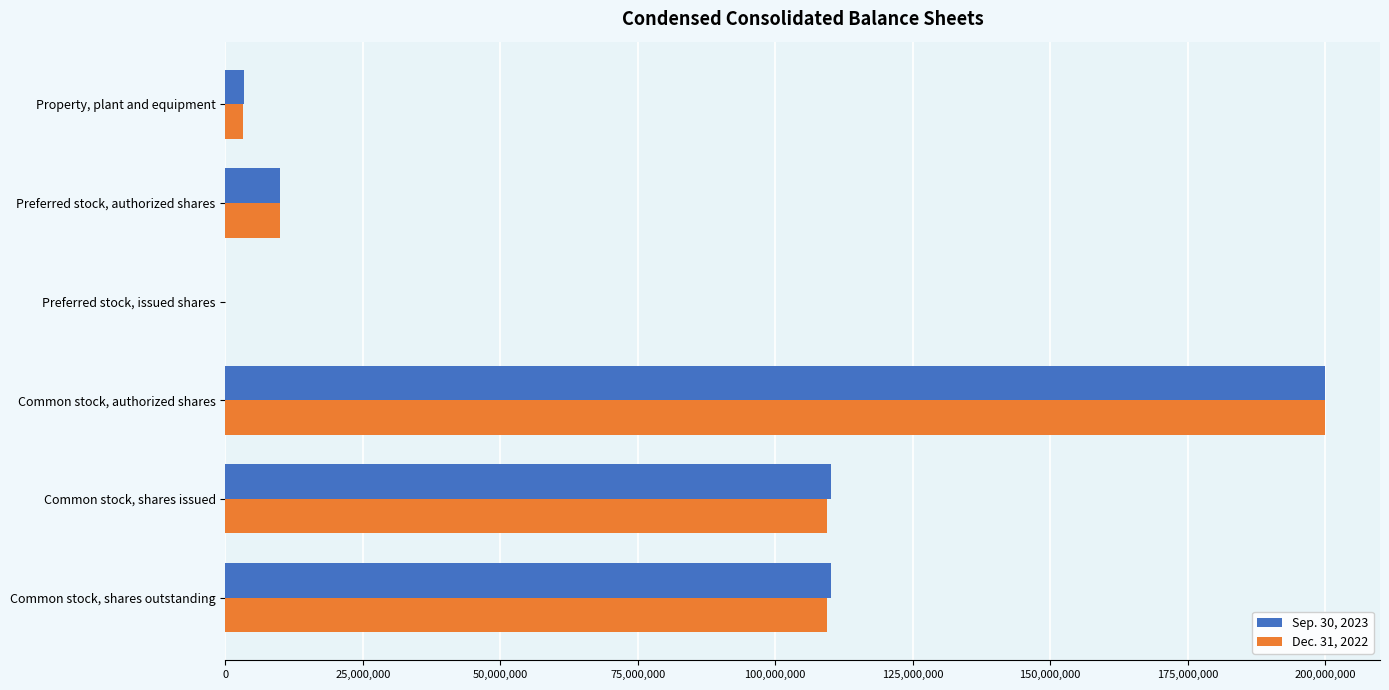

What is the greatest value displayed?

200000000